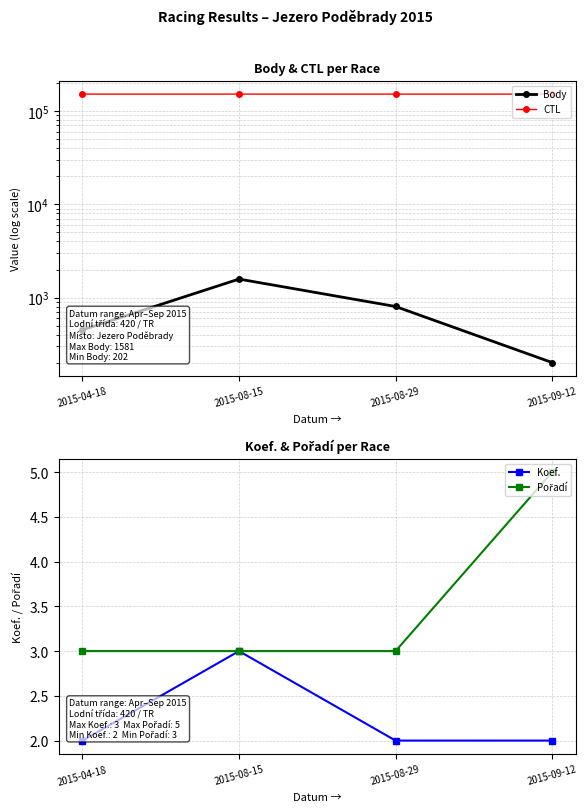

What is the total value across all series at 2015-08-29?

152023